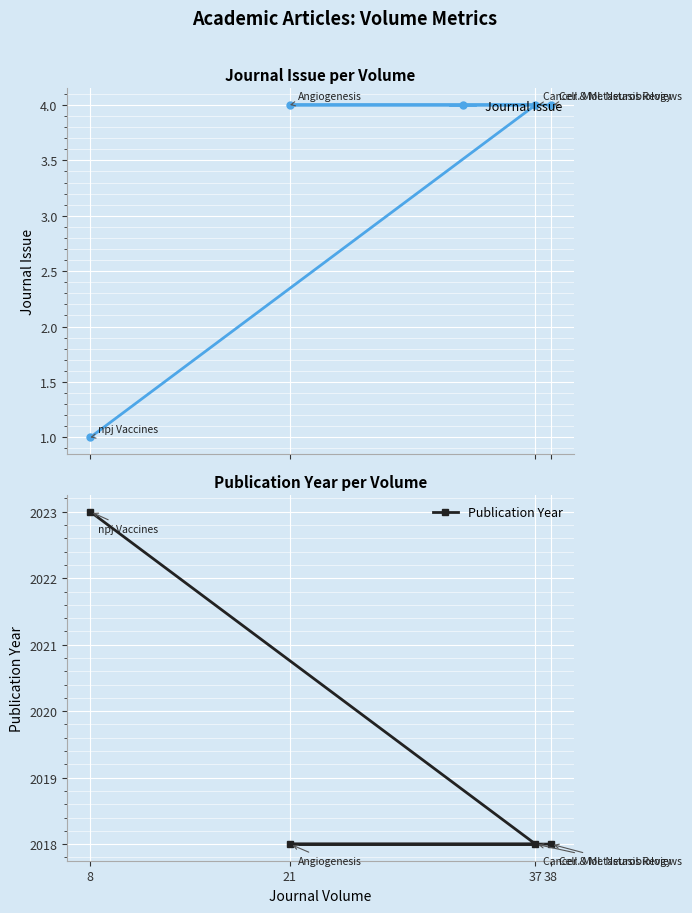

Rank the series at 8 from lowest to highest value.

Journal Issue, Publication Year